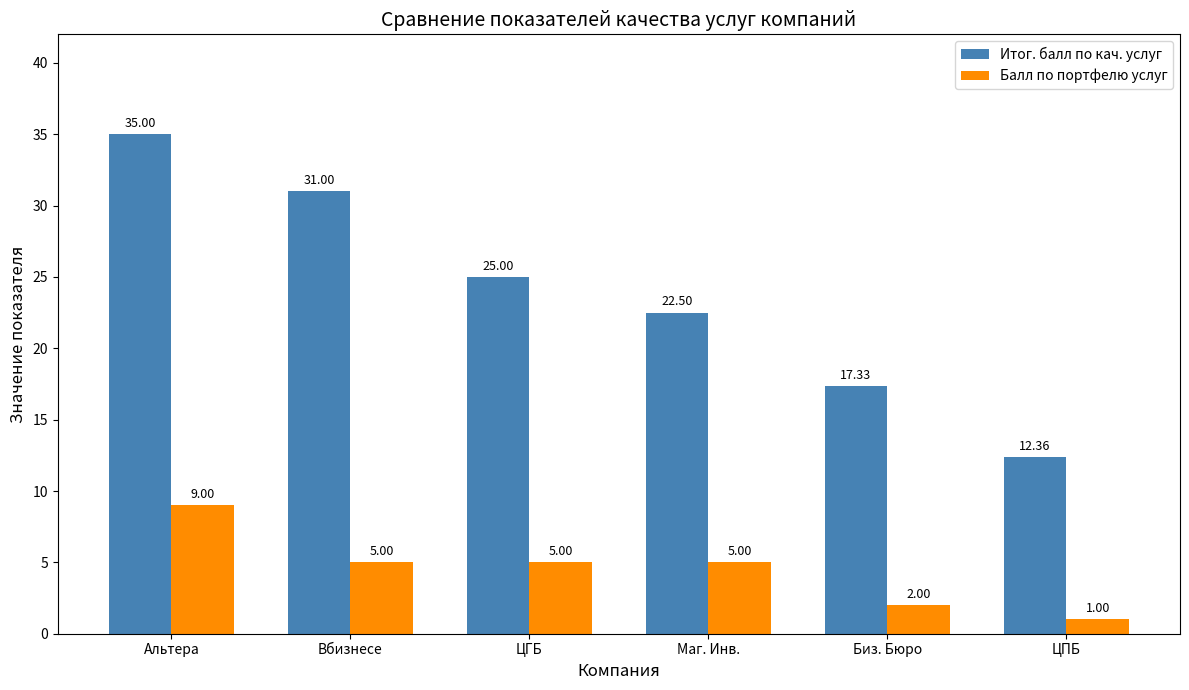

What is the difference between the highest and lowest values at Вбизнесе?

26.0